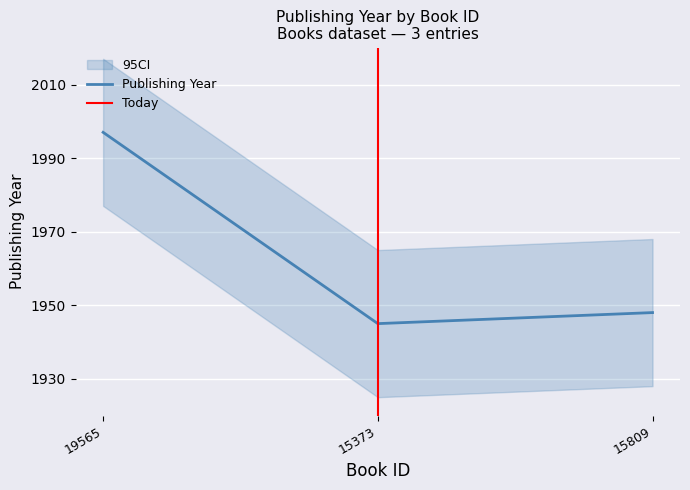

True or false: the data shows 1267 at 15373.

False